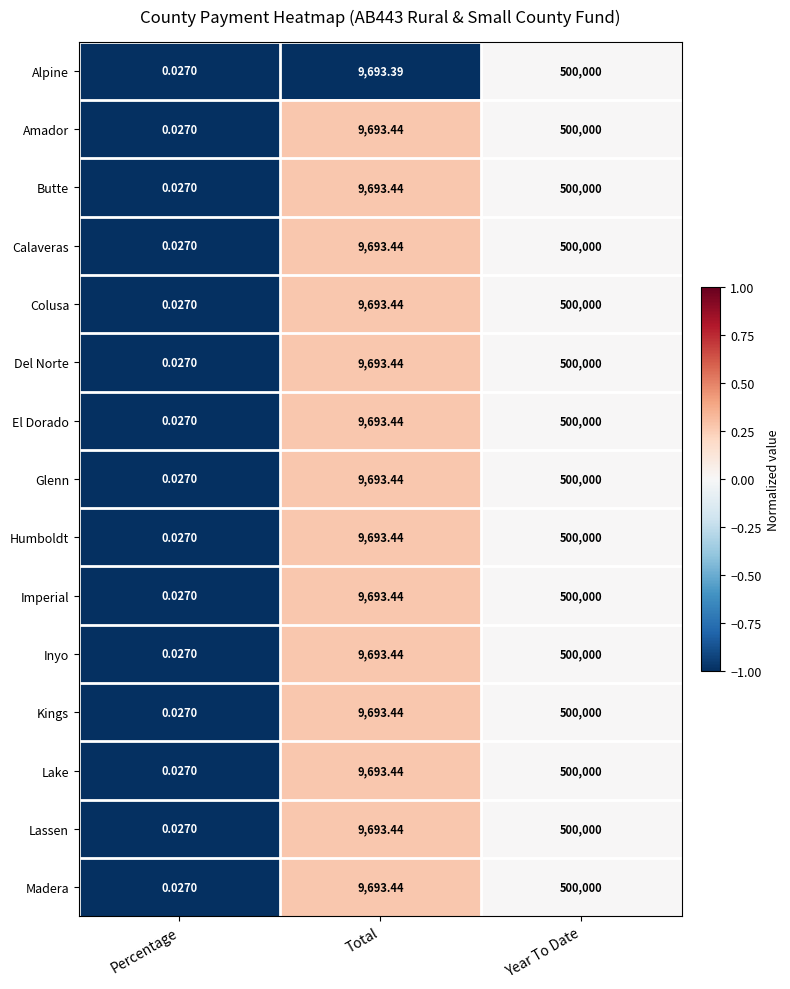

List the labels in order of Glenn value, smallest first.

Percentage, Total, Year To Date